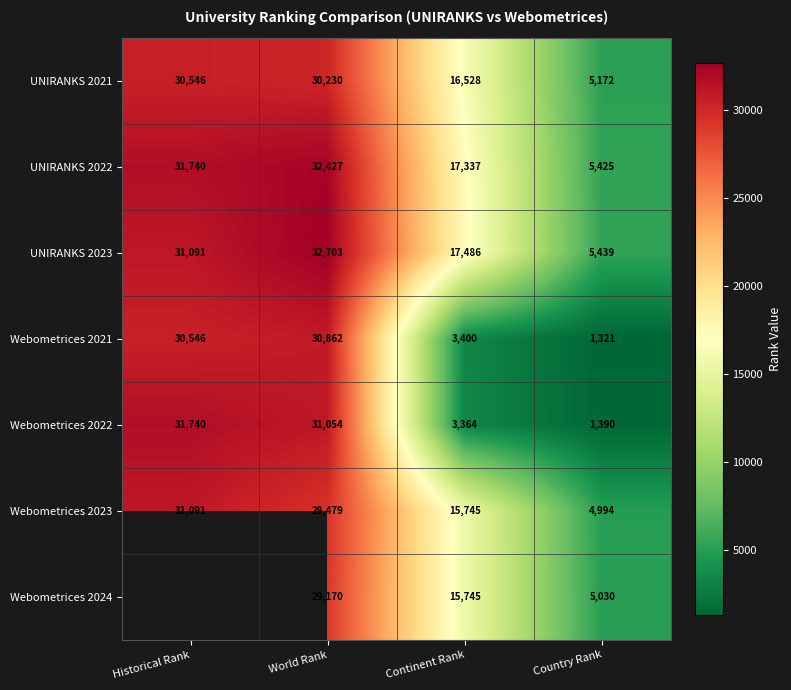

The value of Webometrices 2021 at World Rank is 14818. True or false?

False